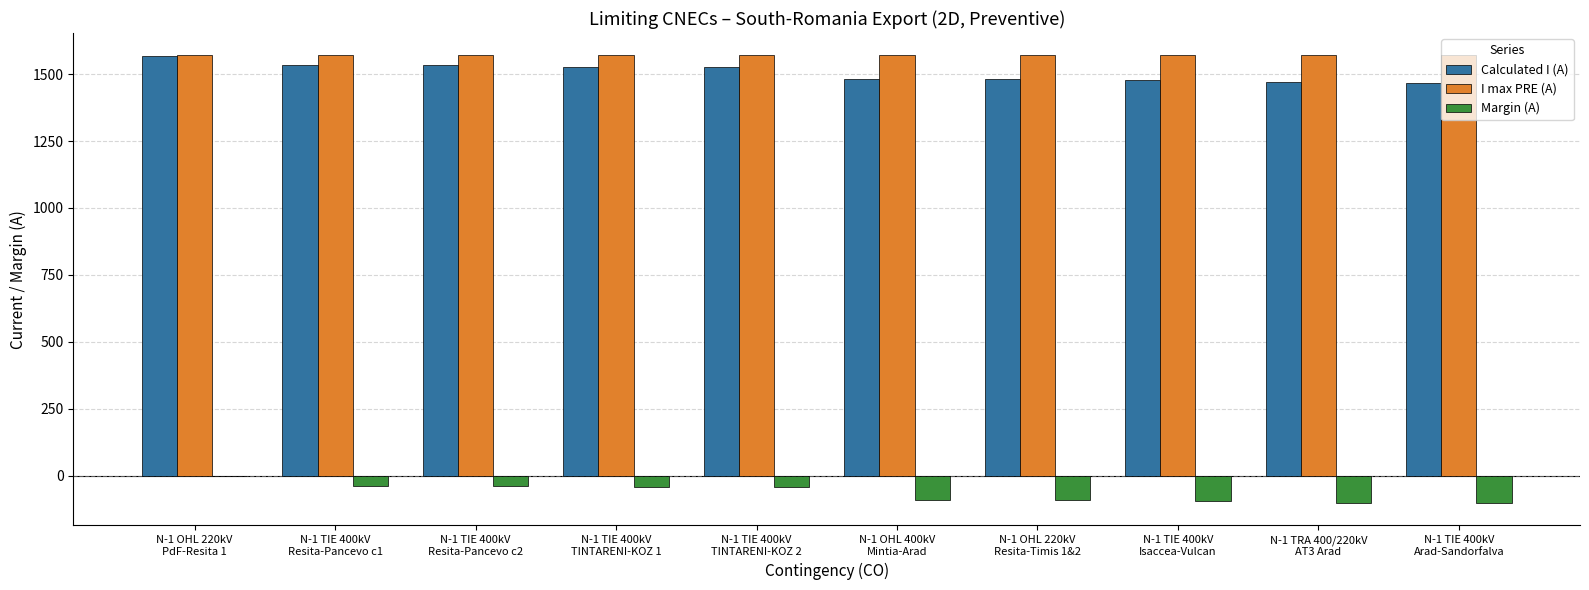

What is the sum of all Calculated I (A) values?

15063